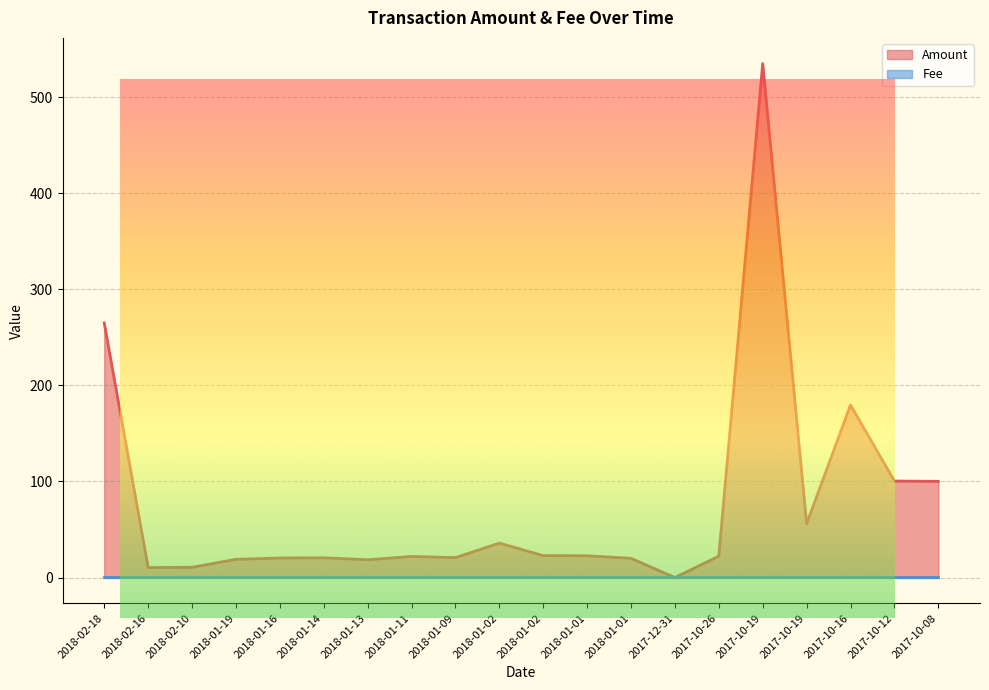

What is the sum of the values at 2017-10-19 and 2017-10-12?

156.4